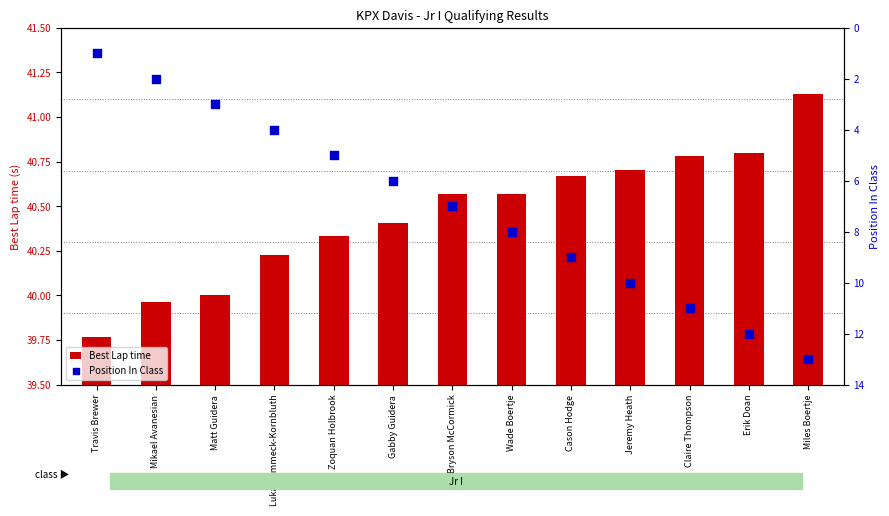

What are all the series names shown in the legend?

Best Lap time, Position In Class